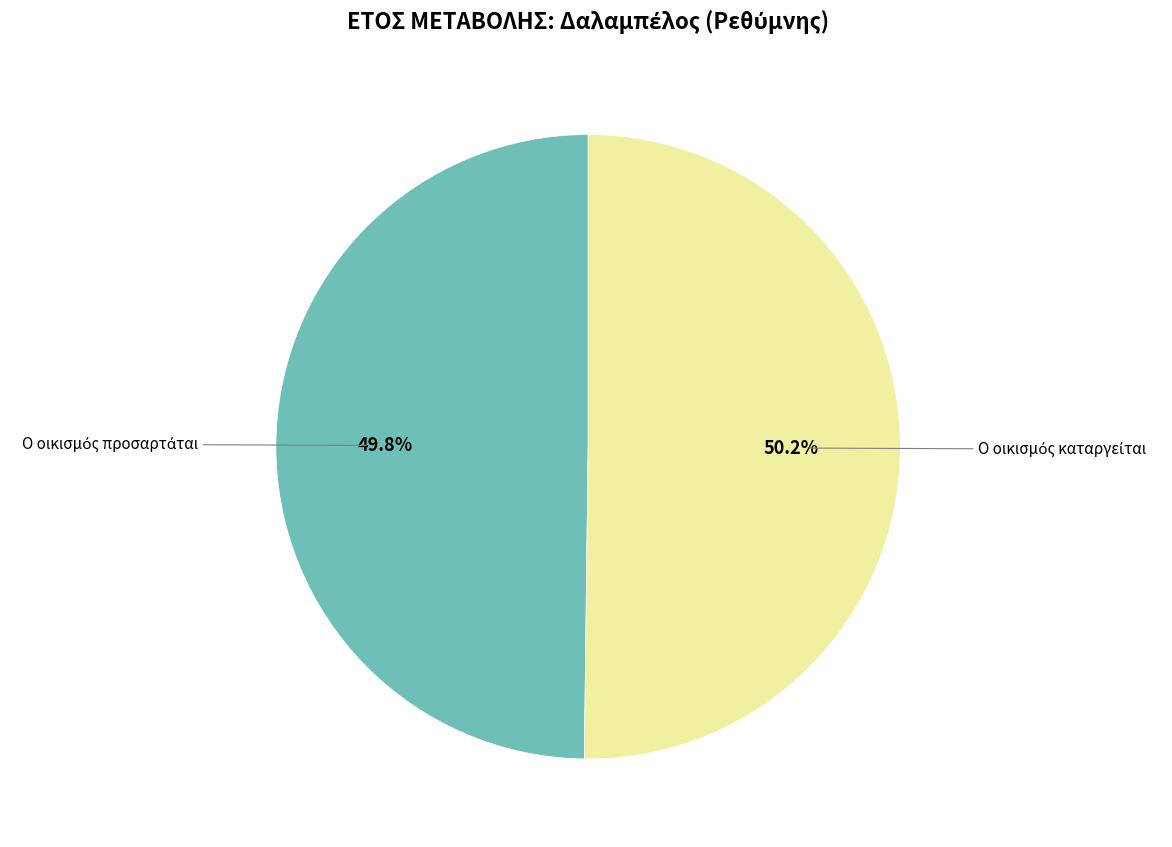

Is there a majority slice in this chart?

Yes